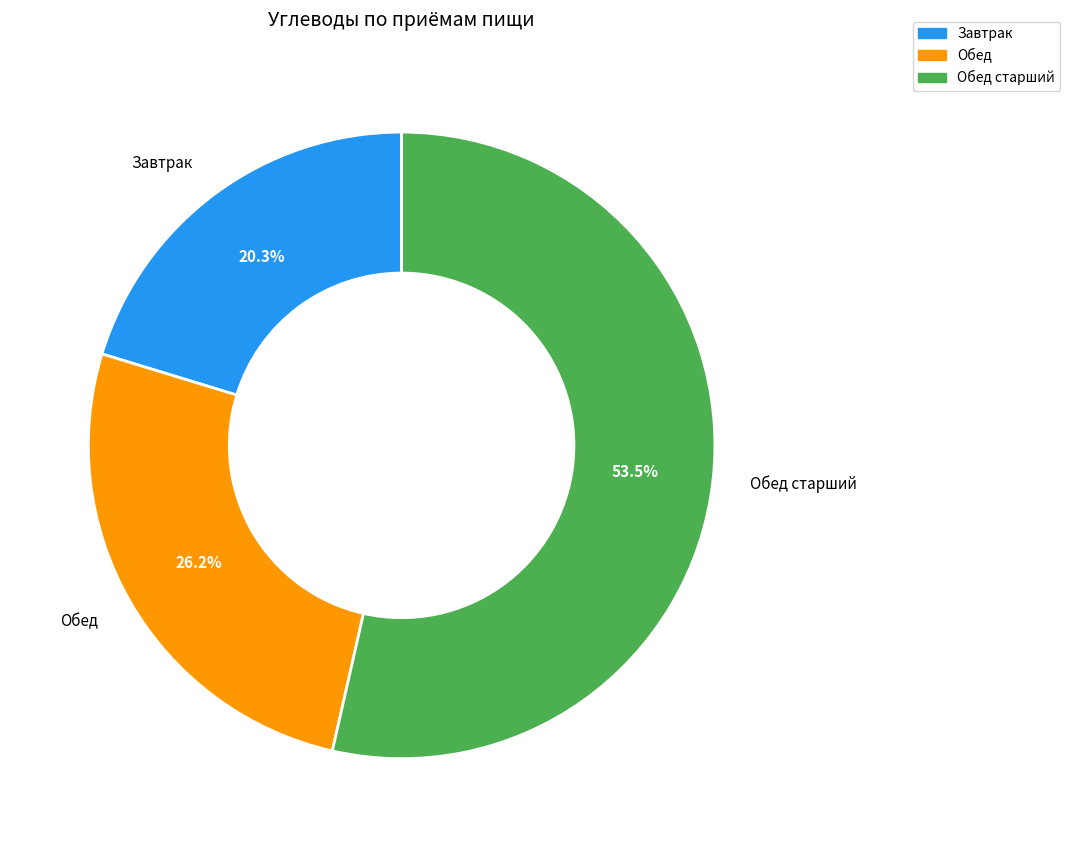

Approximately how many times larger is the value at Обед старший compared to Обед?

2.0